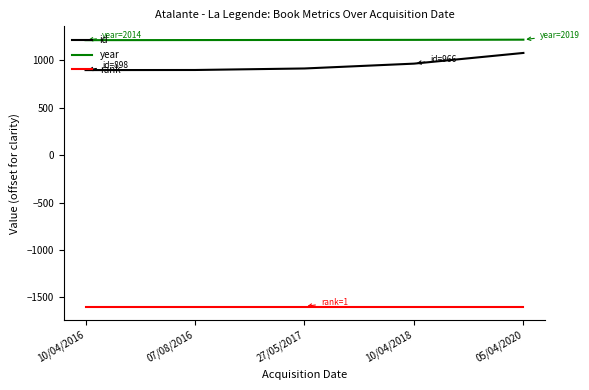

What is the difference between the maximum and minimum values in the id series?

181